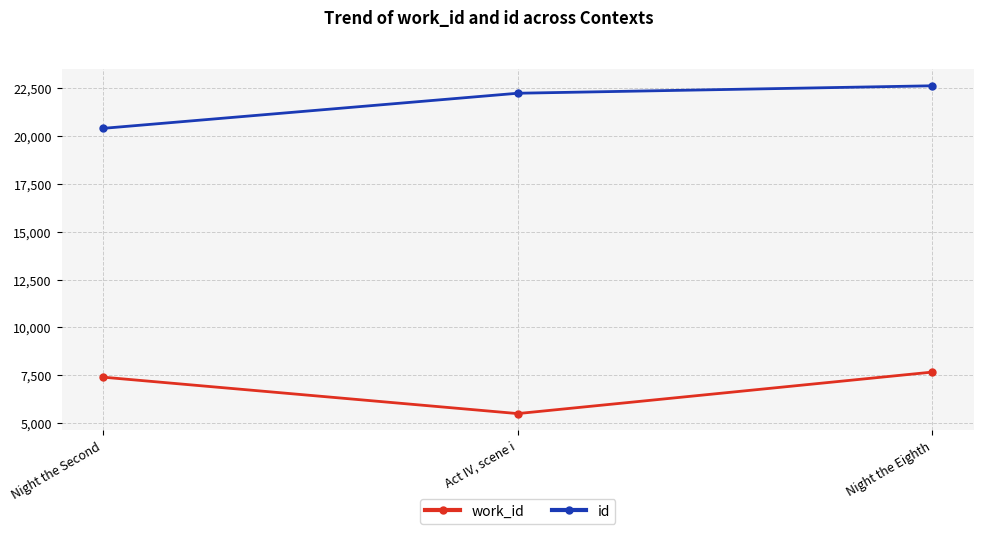

Rank the series by their average value, from highest to lowest.

id, work_id